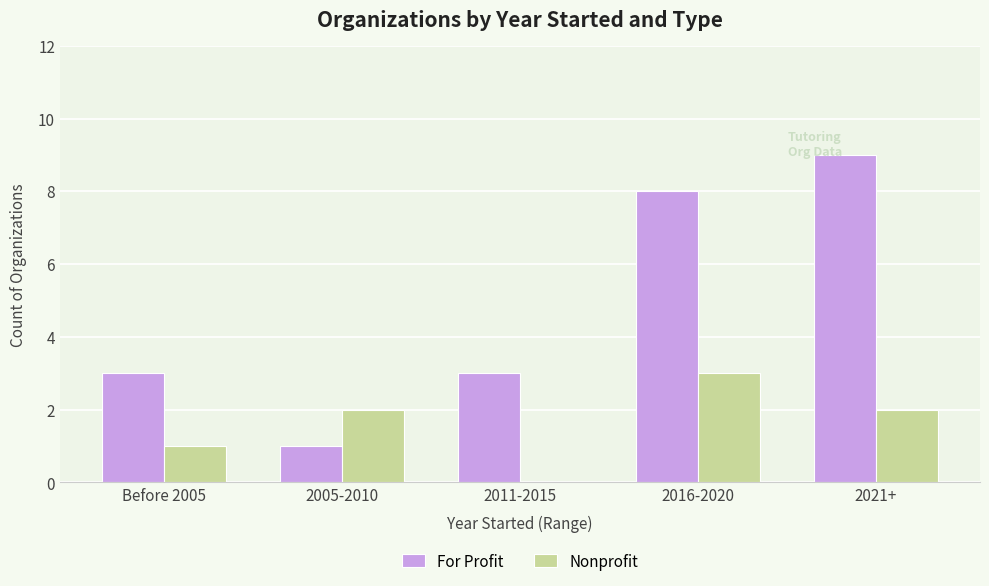

What is the sum of all Nonprofit values?

8